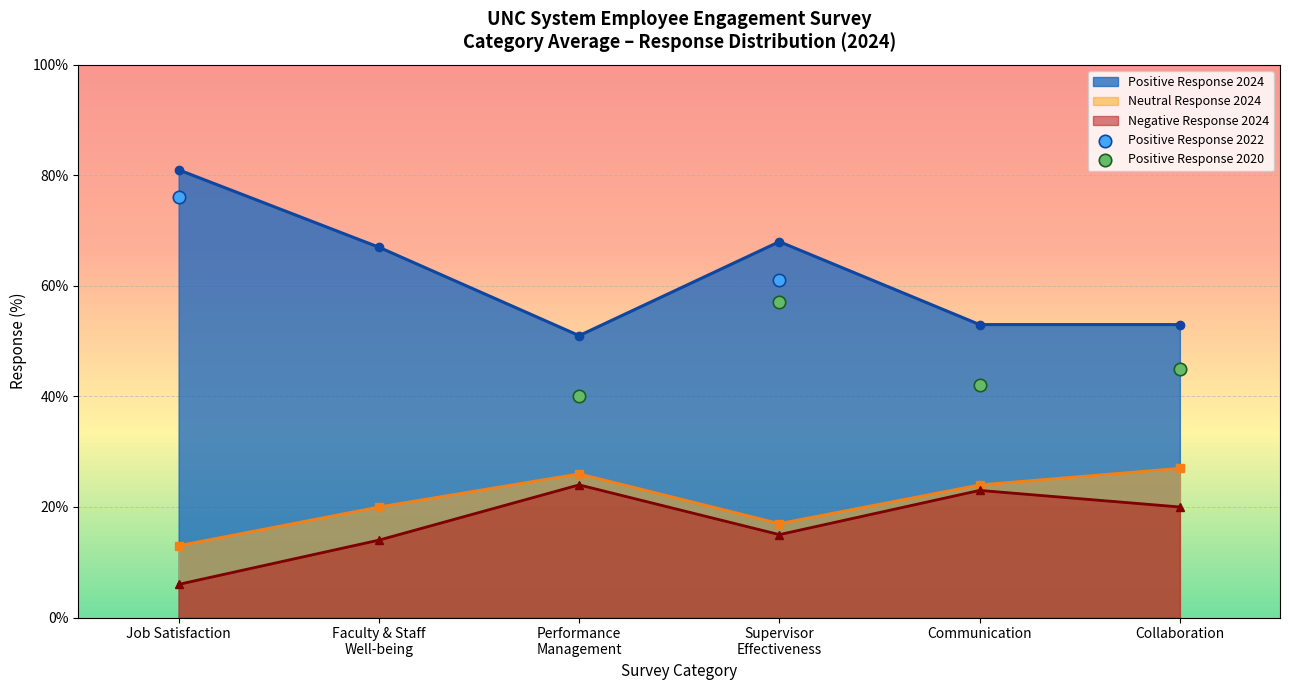

What is the total value across all series at Faculty & Staff Well-being?

81